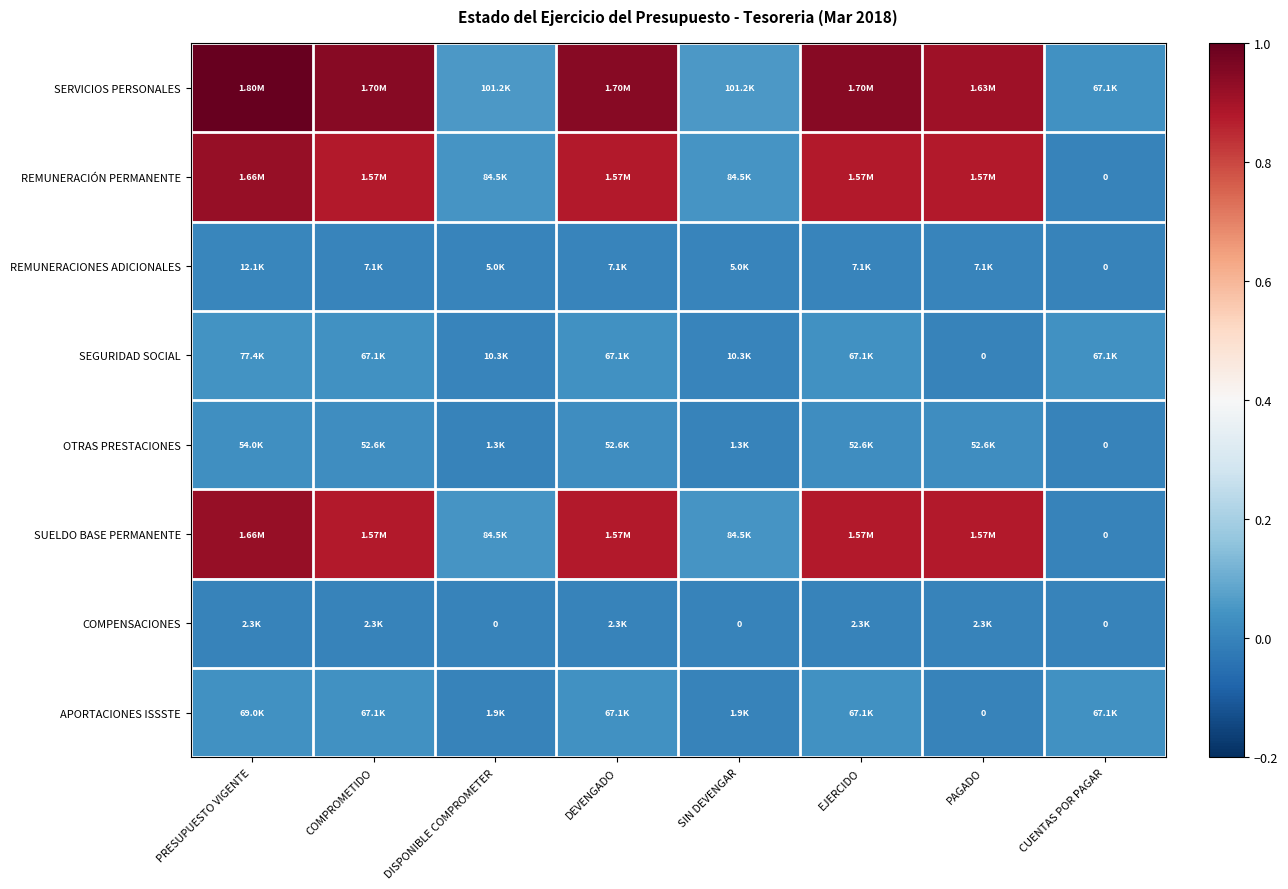

Is the value of SUELDO BASE PERMANENTE at CUENTAS POR PAGAR greater than the value of REMUNERACIÓN PERMANENTE at EJERCIDO?

No